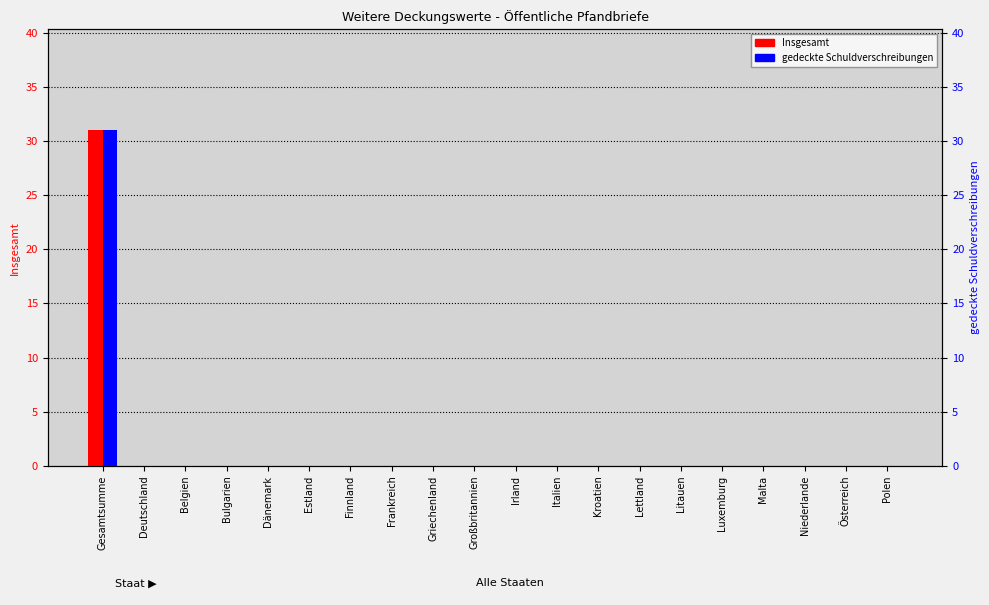

At which label is Insgesamt closest to 15?

Deutschland